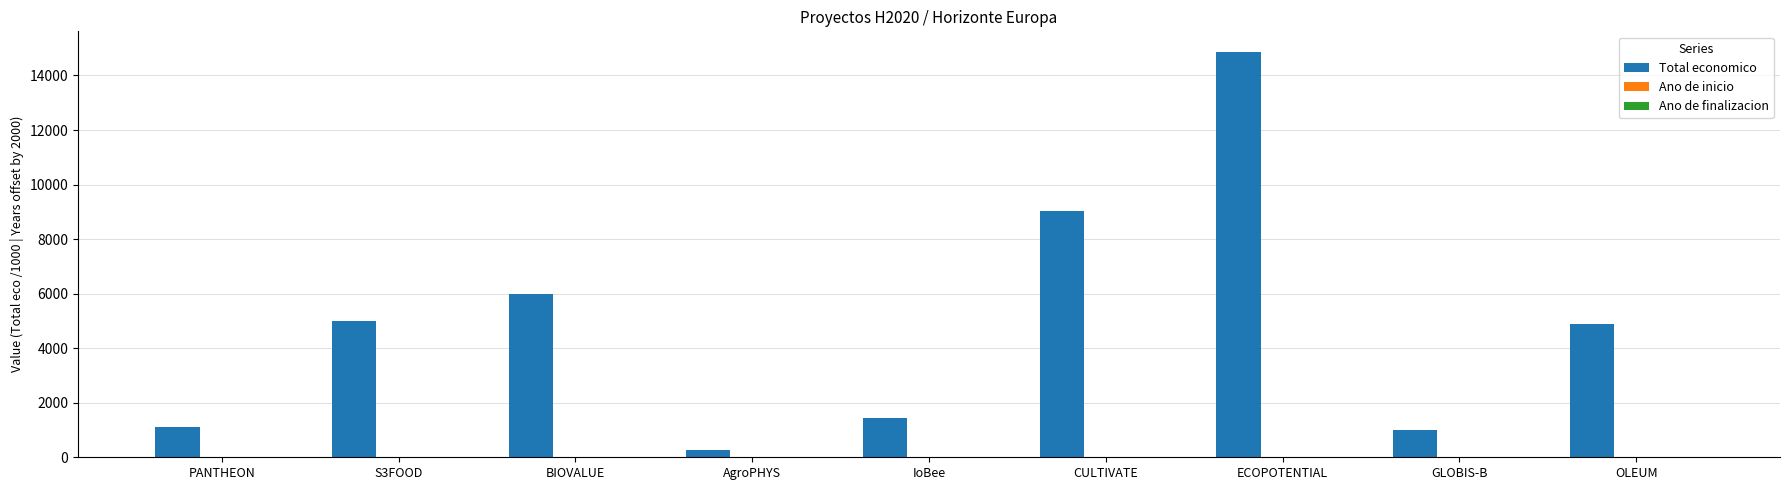

At which category is the sum across all series the highest?

ECOPOTENTIAL